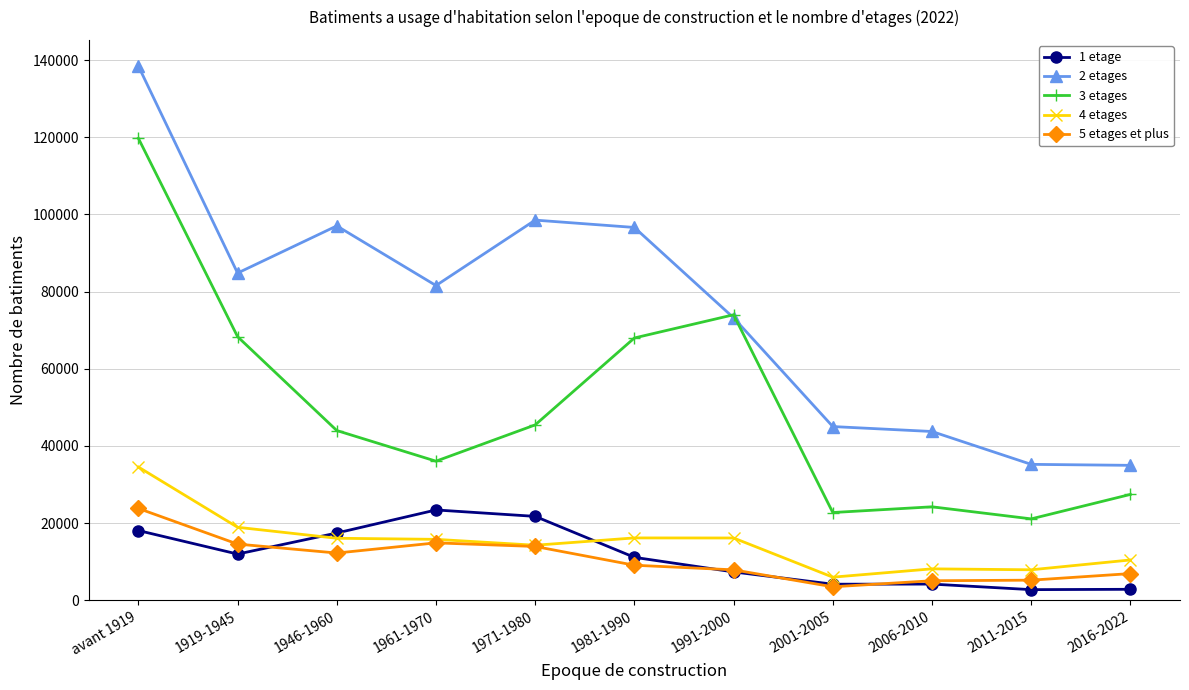

Read the 2 etages value at 2011-2015.

35201